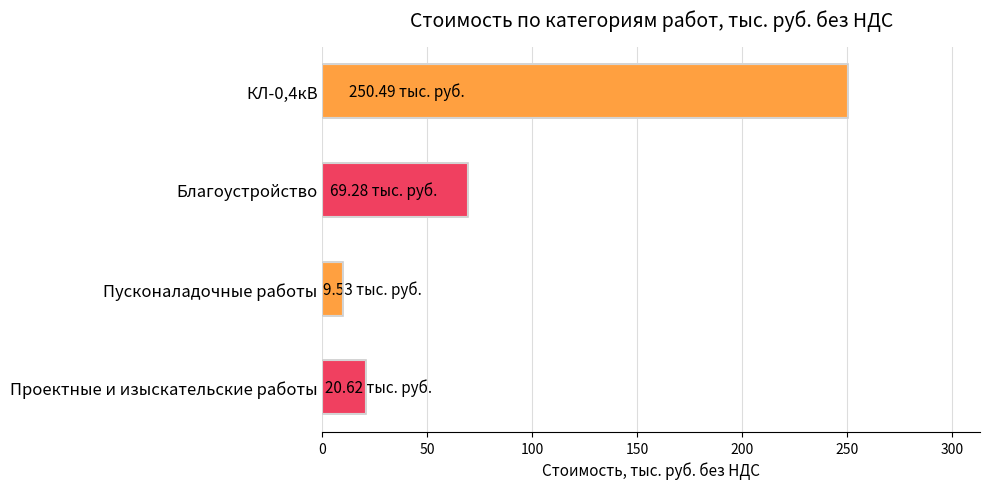

Rank the categories by value from lowest to highest.

Пусконаладочные работы, Проектные и изыскательские работы, Благоустройство, КЛ-0,4кВ